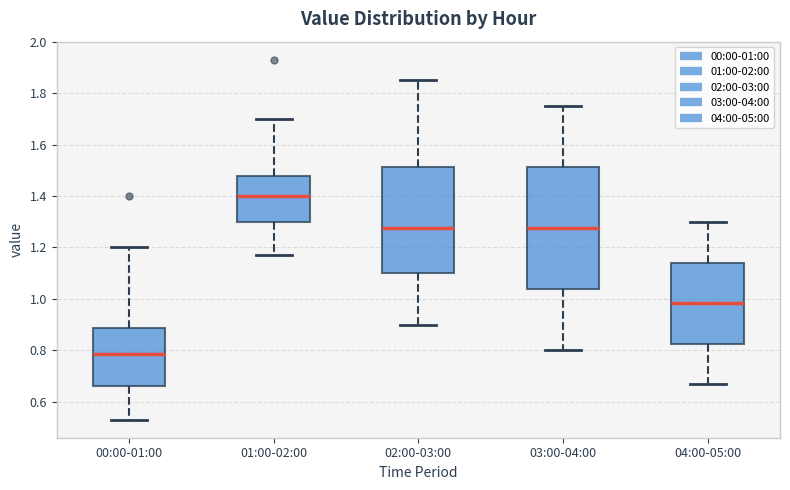

Reading left to right, read every box against the y-axis: the position of its median line, the range the box covers, and the ends of its whiskers. The values are not printed on the chart, so give them approximately, as read against the axis.

00:00-01:00: median 0.78, box 0.66 to 0.88, whiskers 0.54 to 1.20
01:00-02:00: median 1.40, box 1.30 to 1.48, whiskers 1.18 to 1.70
02:00-03:00: median 1.28, box 1.10 to 1.52, whiskers 0.90 to 1.86
03:00-04:00: median 1.28, box 1.04 to 1.52, whiskers 0.80 to 1.76
04:00-05:00: median 0.98, box 0.82 to 1.14, whiskers 0.68 to 1.30